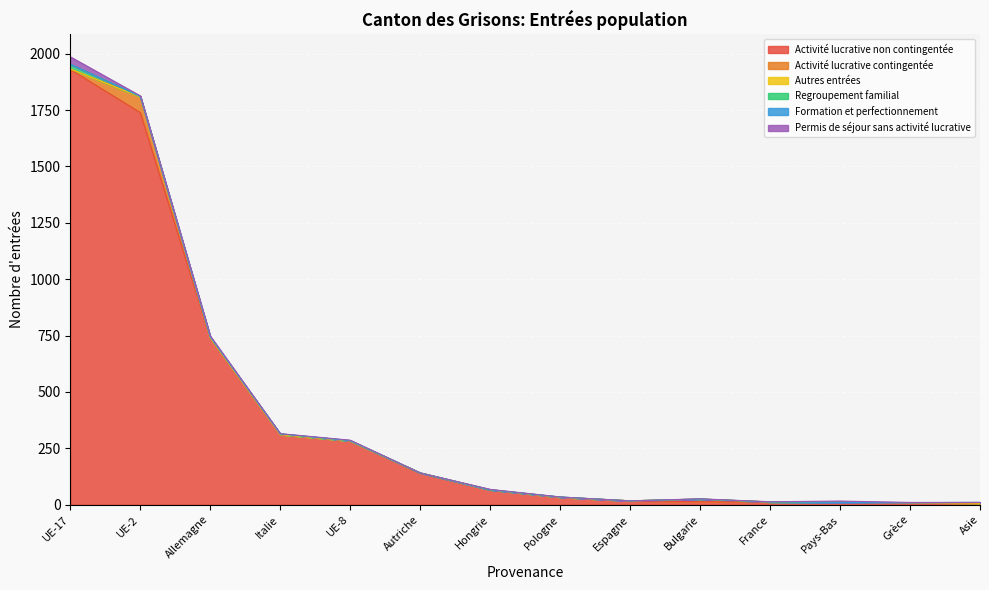

At which category does the chart reach its peak across all series?

UE-17